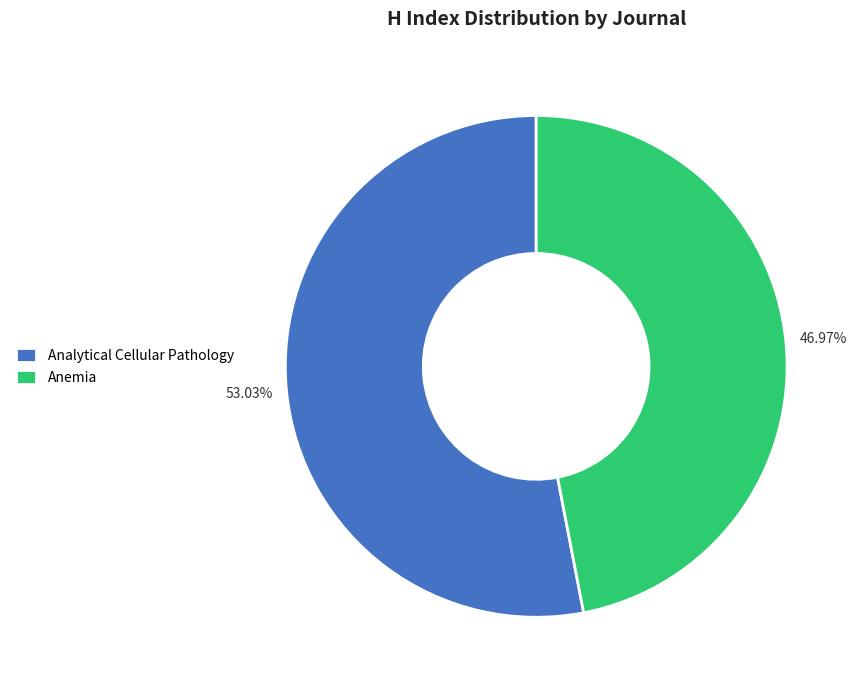

Do Anemia and Analytical Cellular Pathology together represent more than half of the pie?

Yes